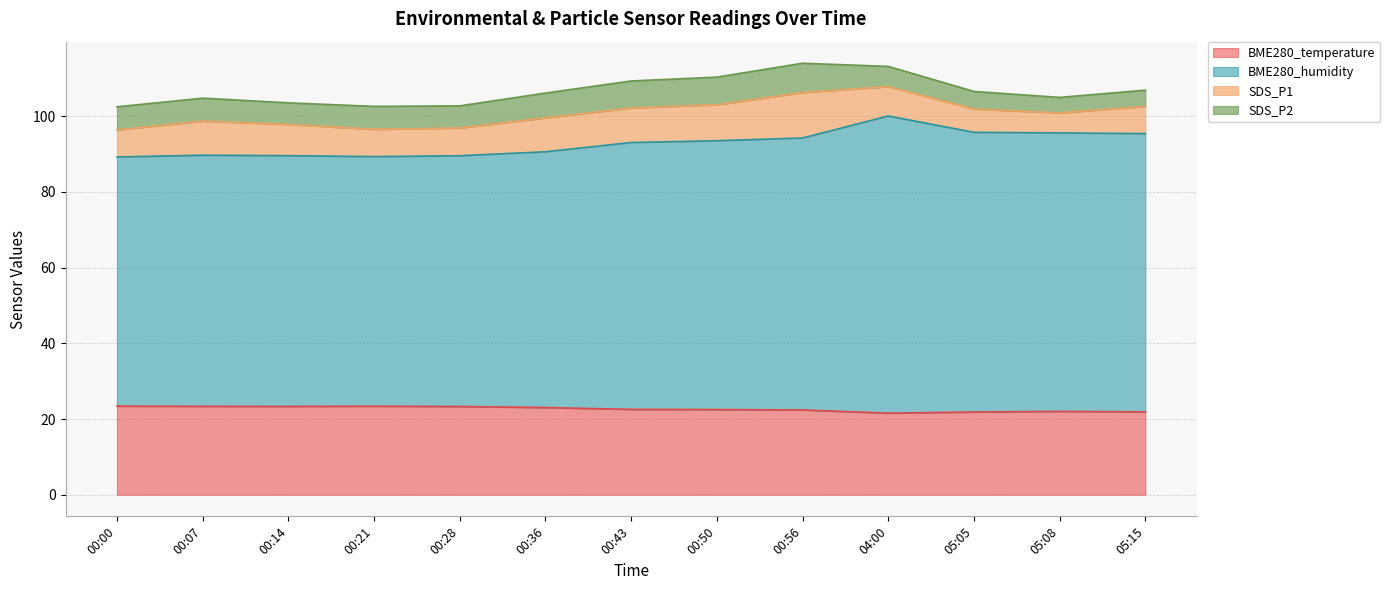

What is the highest value of the BME280_temperature series?

23.4